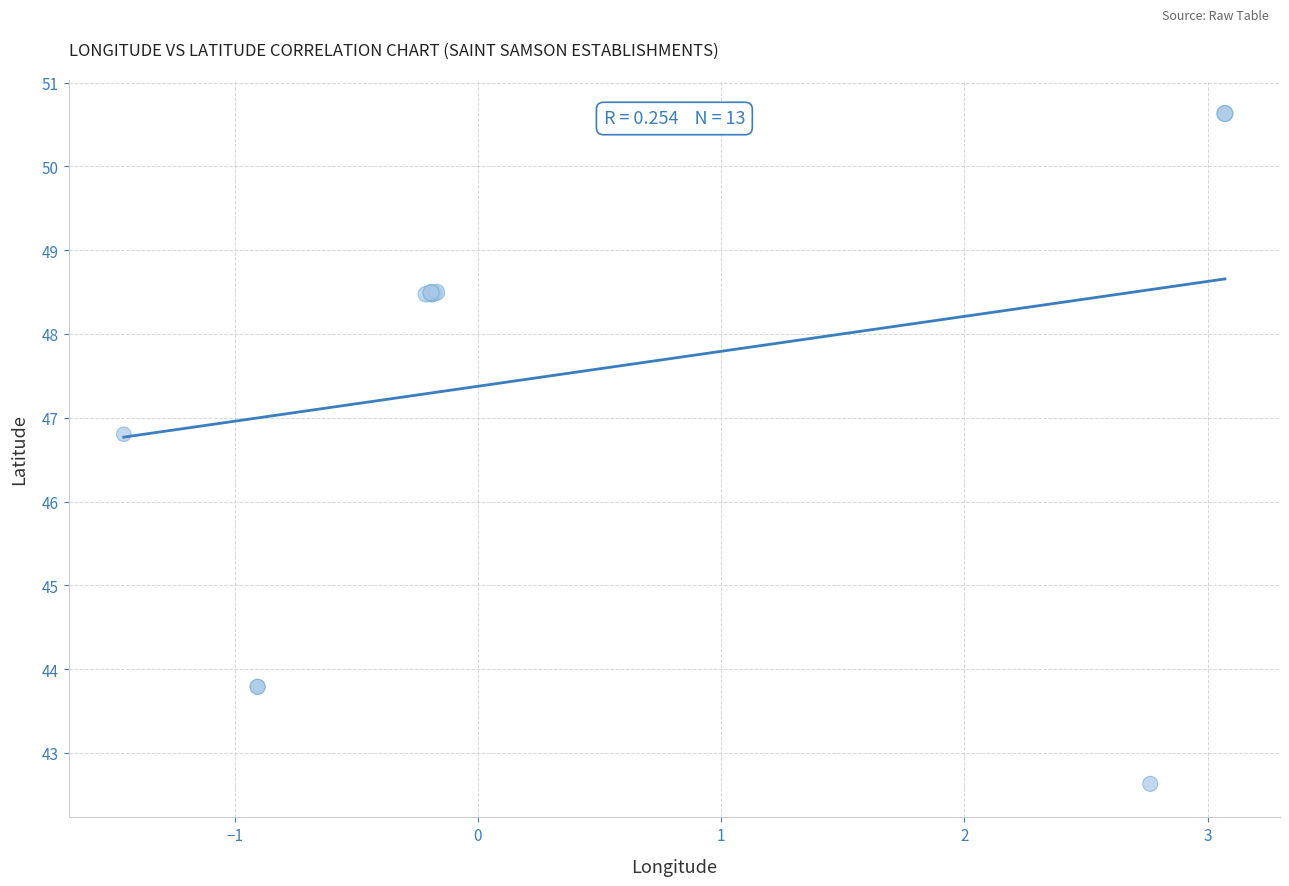

What Y value in the scatter plot is closest to 46?

46.8